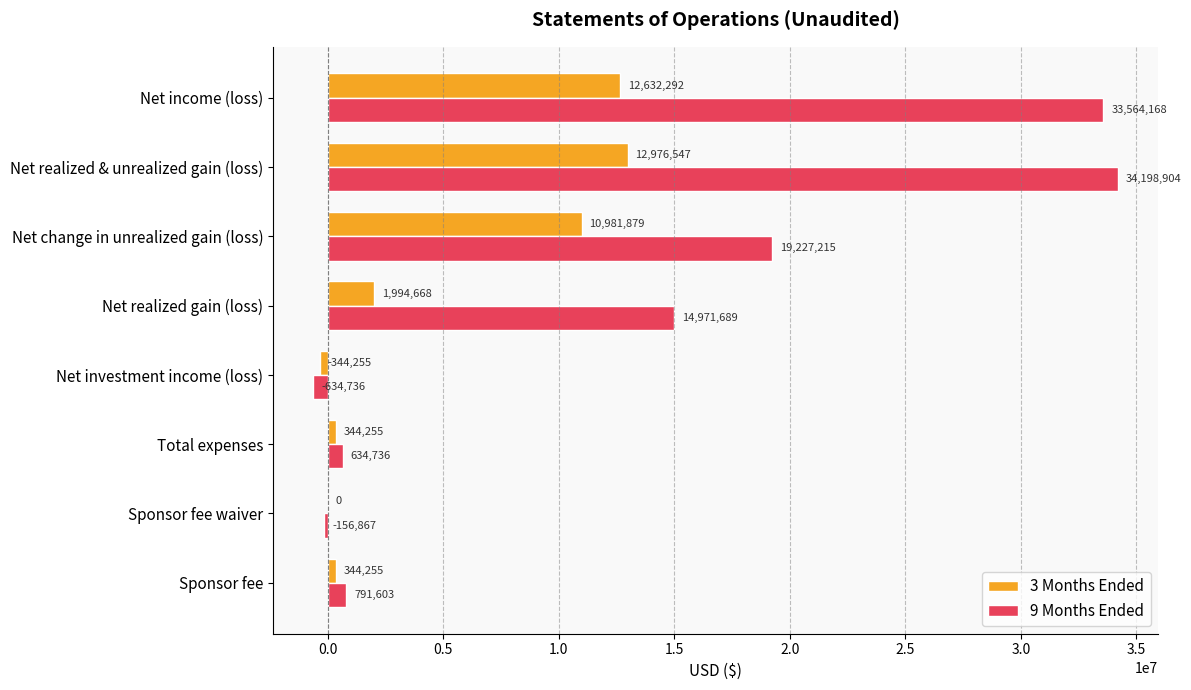

What is the maximum value shown in the chart?

34198904